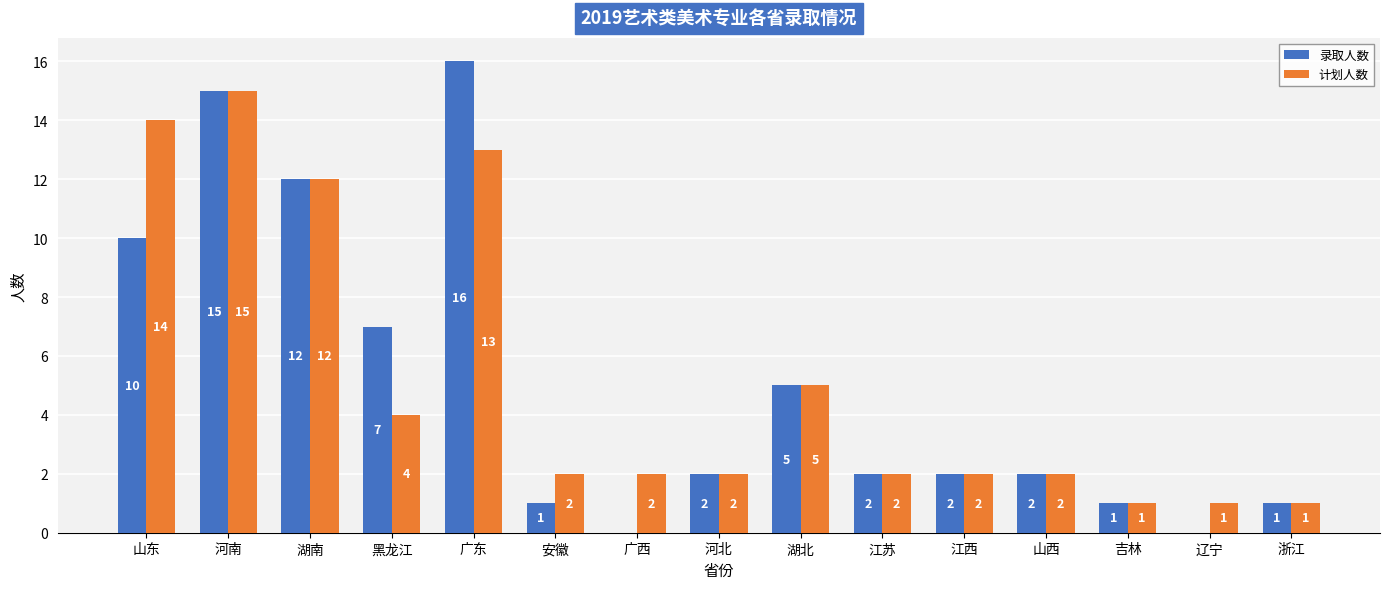

At which category is the sum across all series the highest?

河南